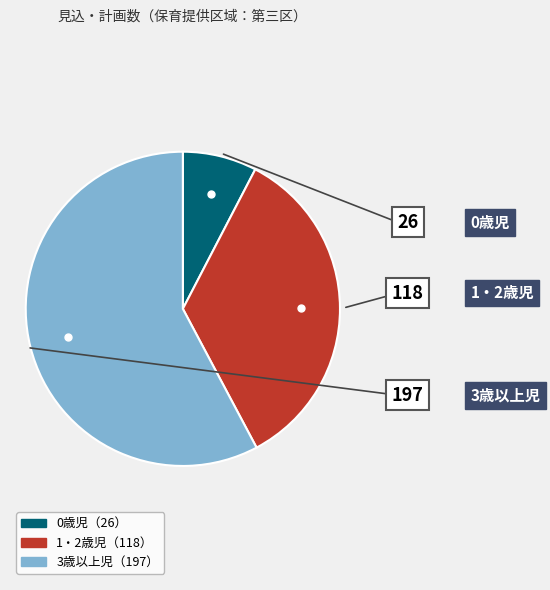

Is there any slice that represents more than half of the pie?

Yes